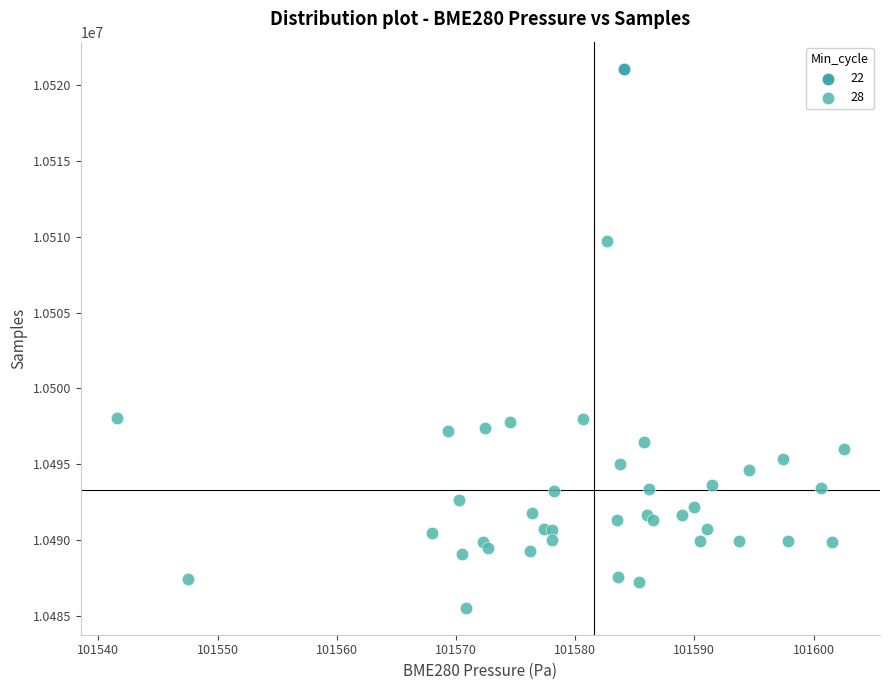

Which series contains the highest Y value?

22